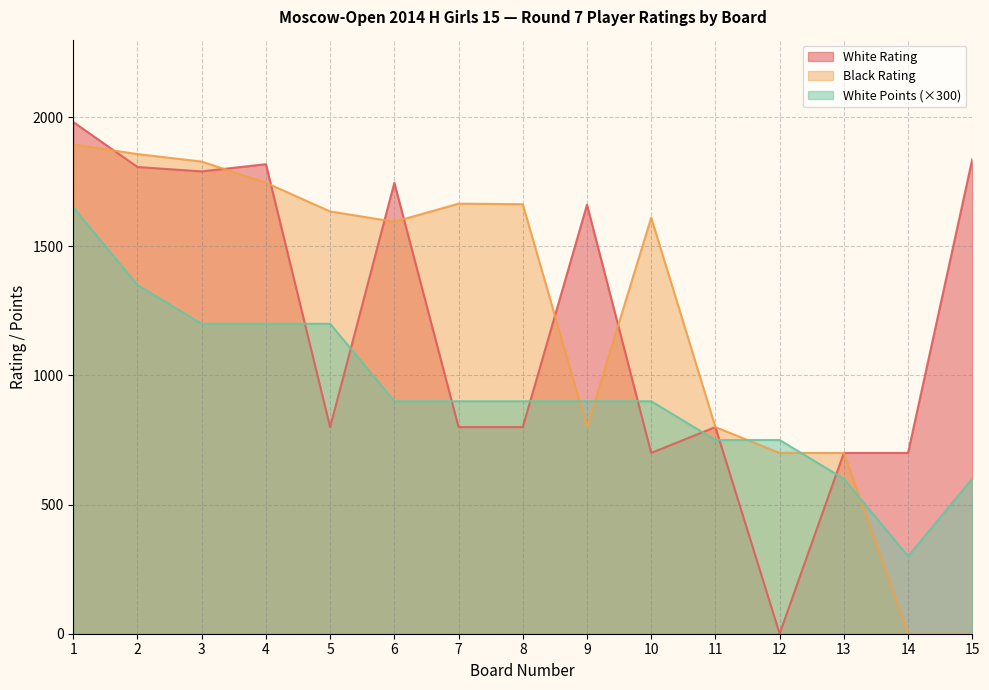

How many intersections are there between White Rating and Black Rating?

7